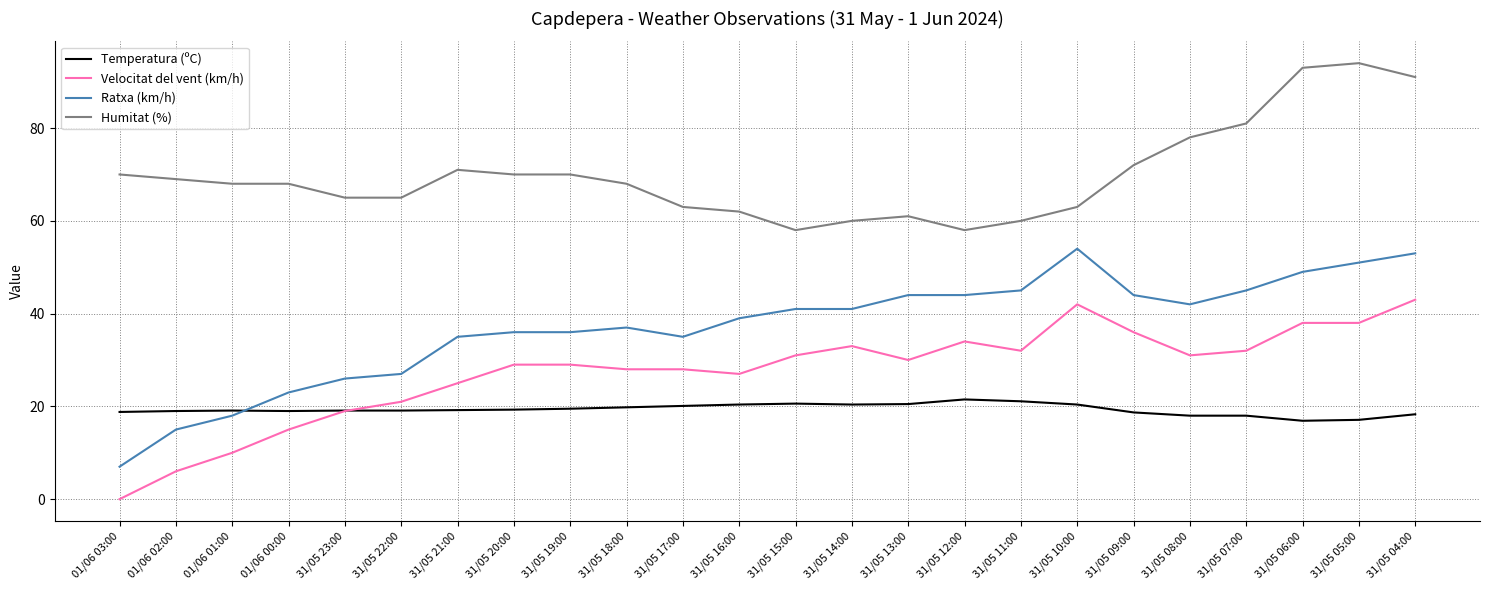

The value of Ratxa (km/h) at 01/06 00:00 is 23.0. True or false?

True